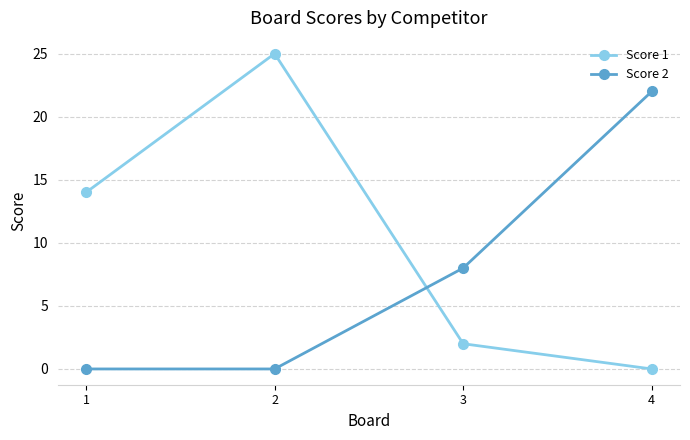

Where do Score 1 and Score 2 first cross each other?

2 and 3